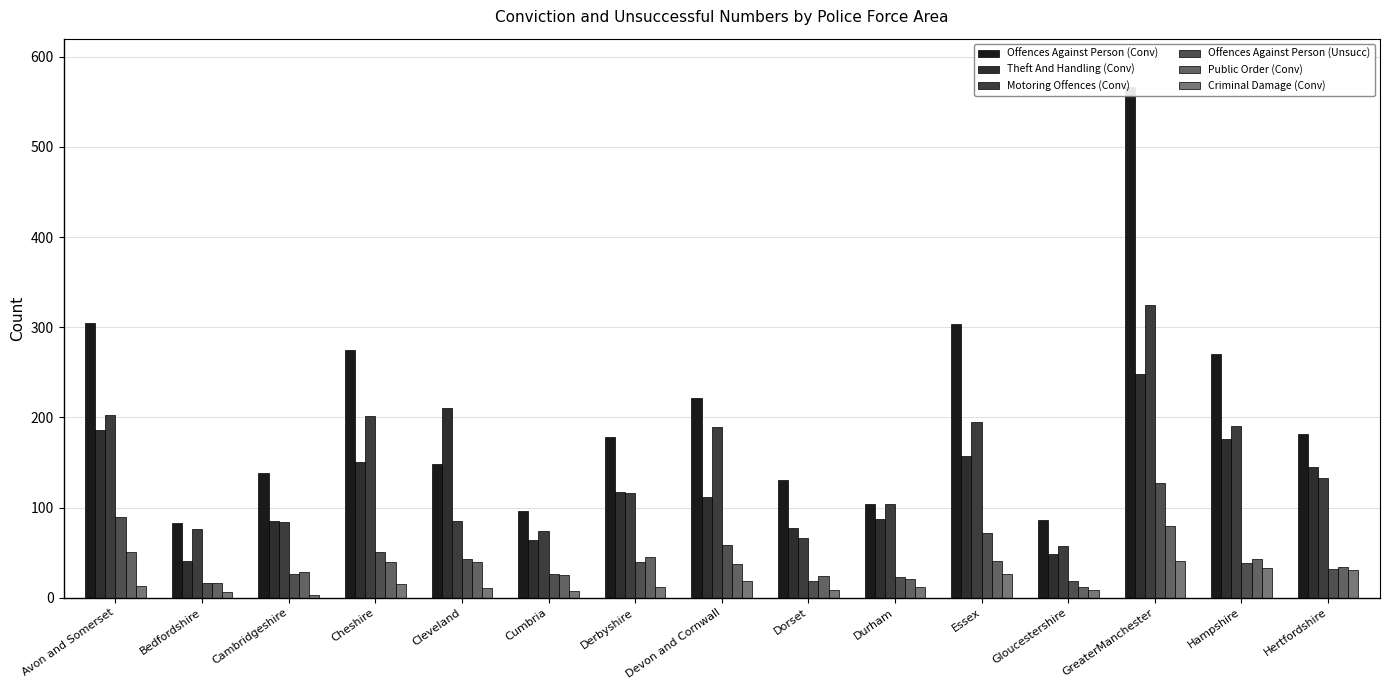

Count the number of data series in this chart.

6